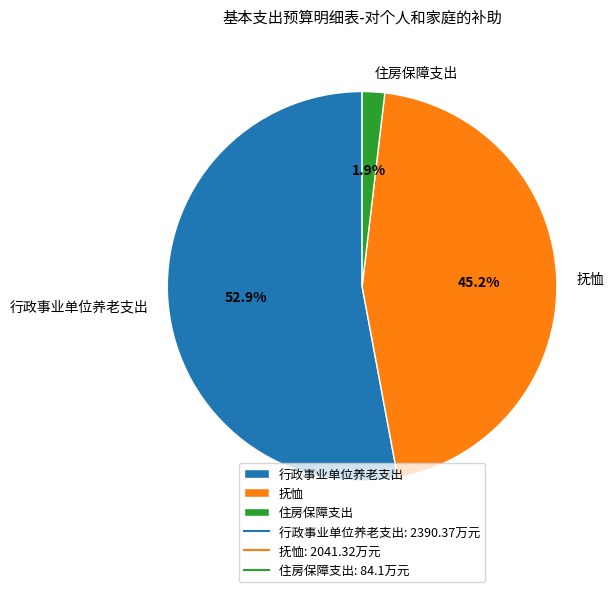

To the nearest percent, what is the difference between the 抚恤 and 行政事业单位养老支出 slice percentages?

8%